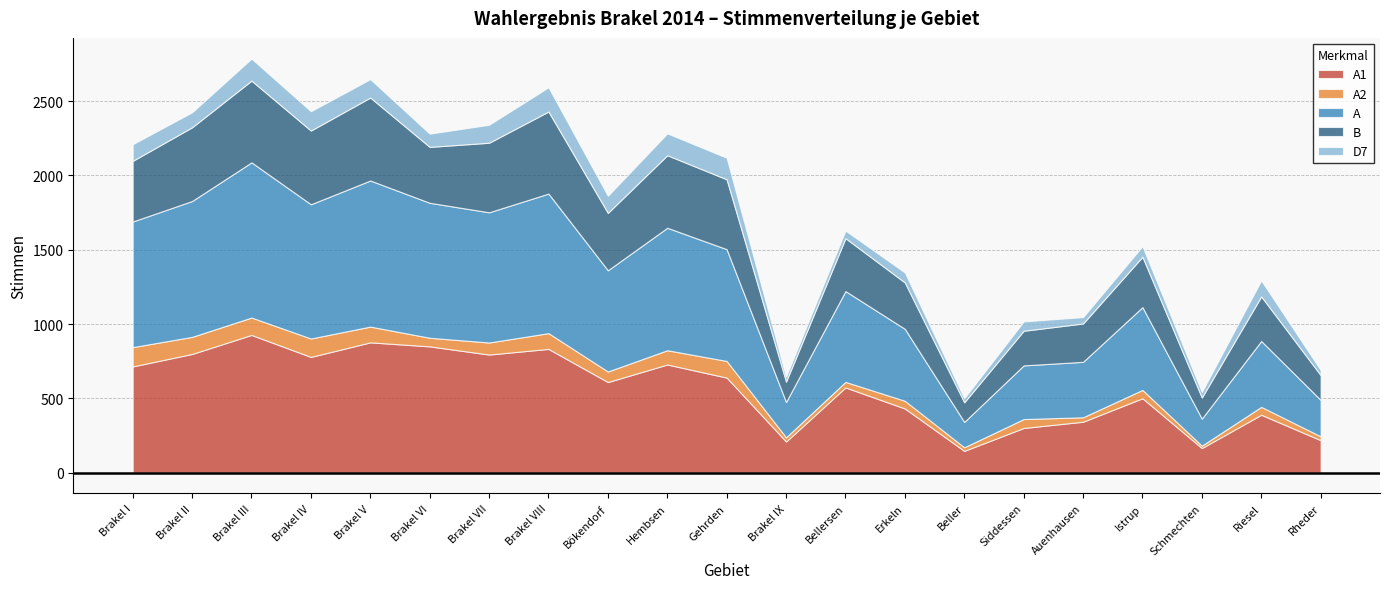

What value does the A2 series have at Istrup?

56